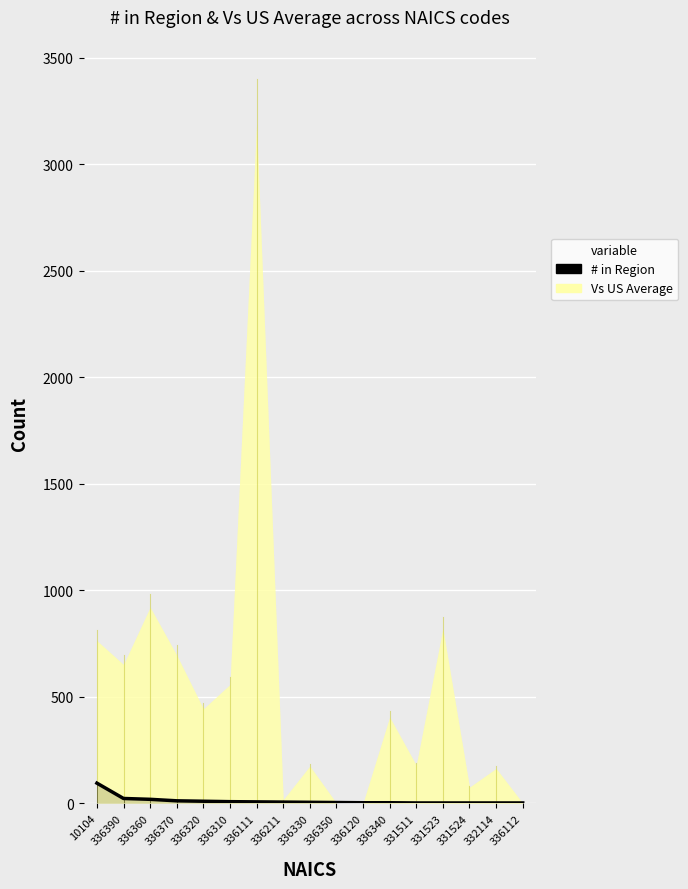

Which label corresponds to the largest value in the chart?

10104